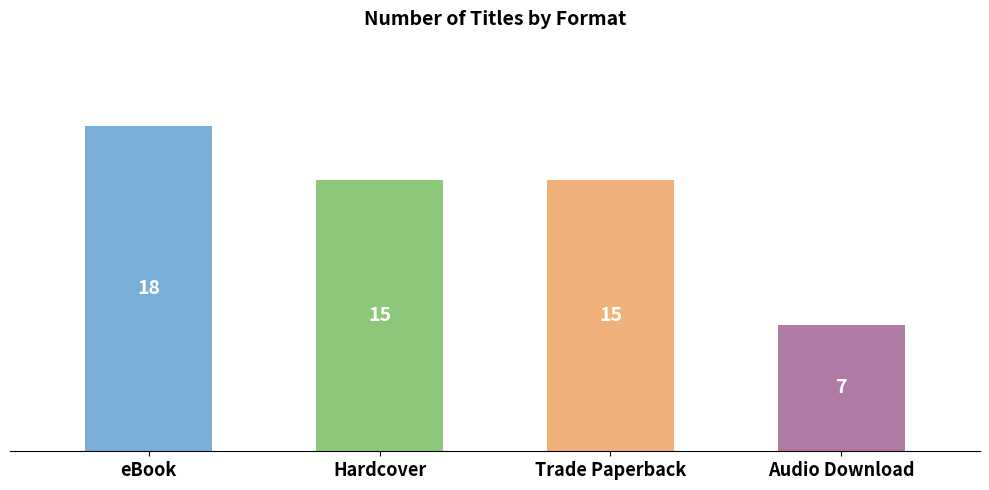

What is the minimum value shown in the chart?

7